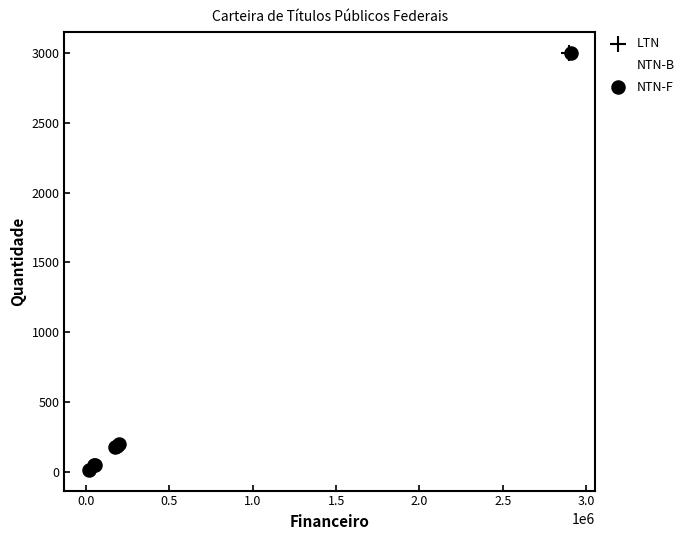

What are all the series names shown in the legend?

LTN, NTN-B, NTN-F